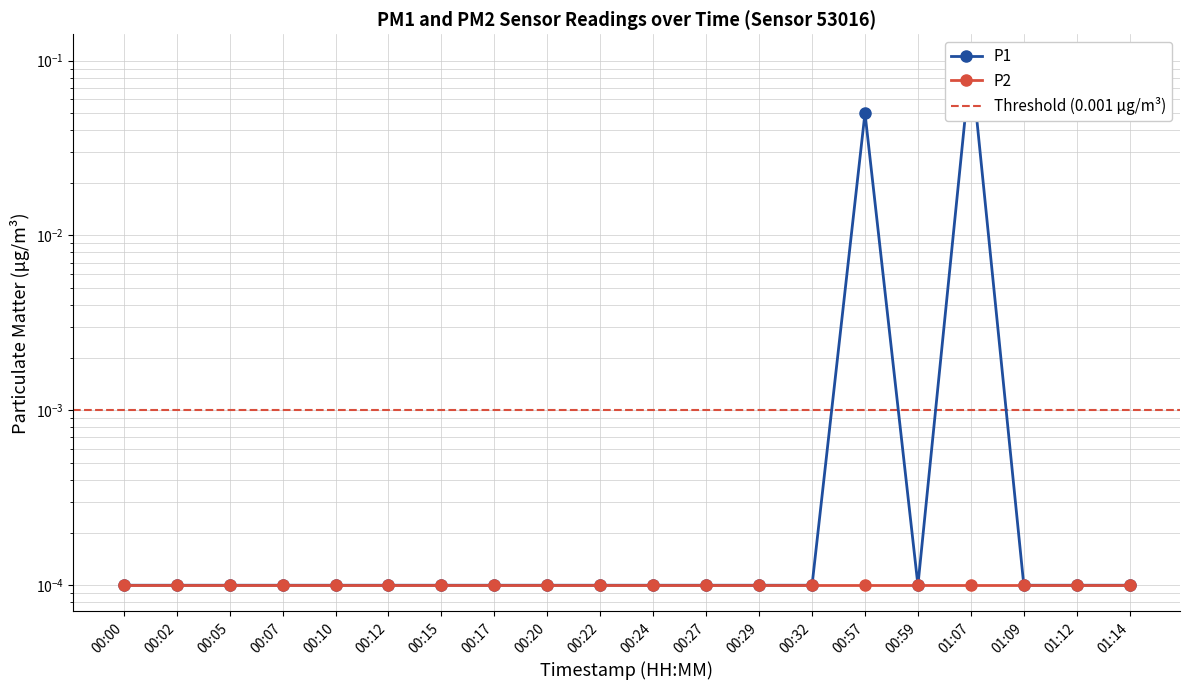

What is the label of the 20th point from the right?

00:00